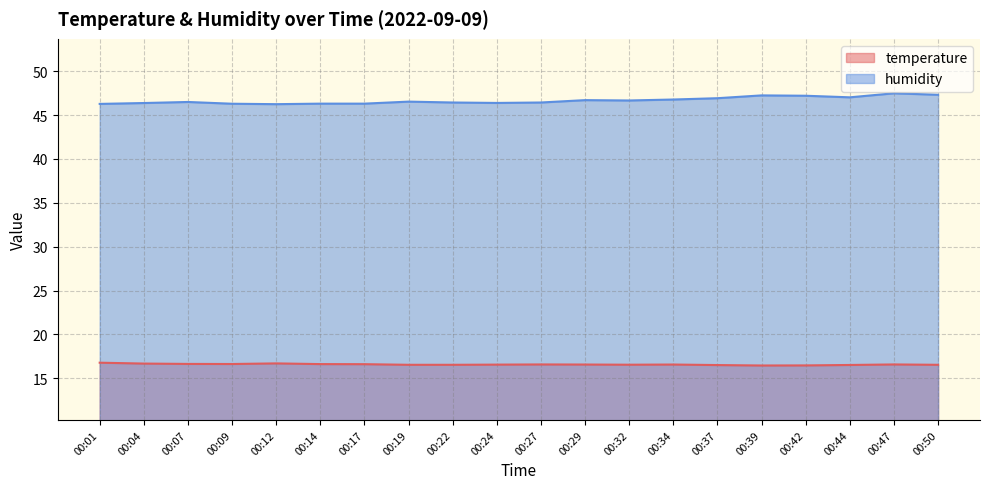

Which series has the largest total across all categories?

humidity